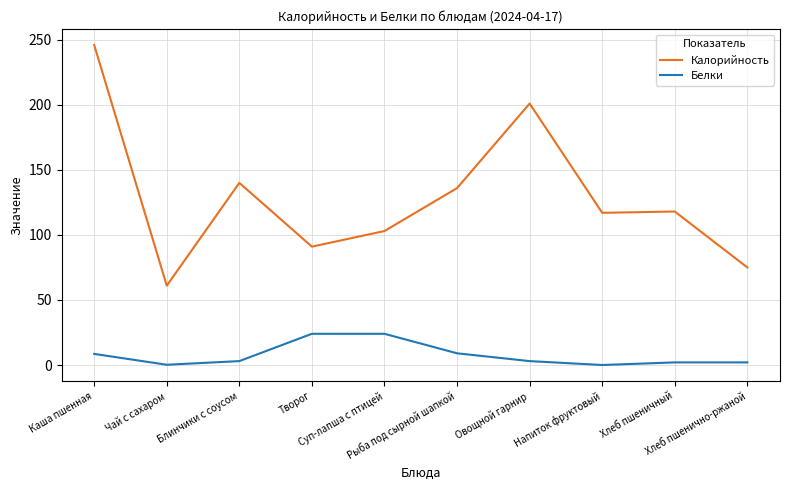

Is it true that Белки equals 2.0 at Хлеб пшеничный?

True